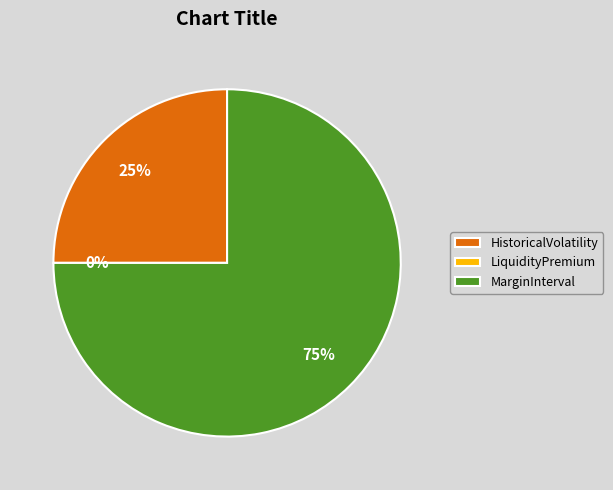

The MarginInterval slice represents 66% of the pie. True or false?

False